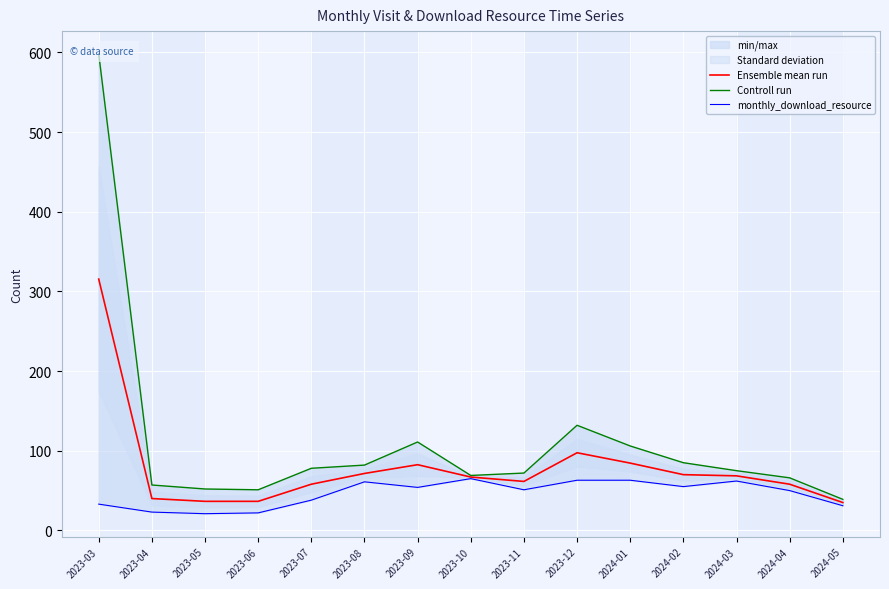

Rank the series by their average value, from highest to lowest.

Controll run, Ensemble mean run, monthly_download_resource